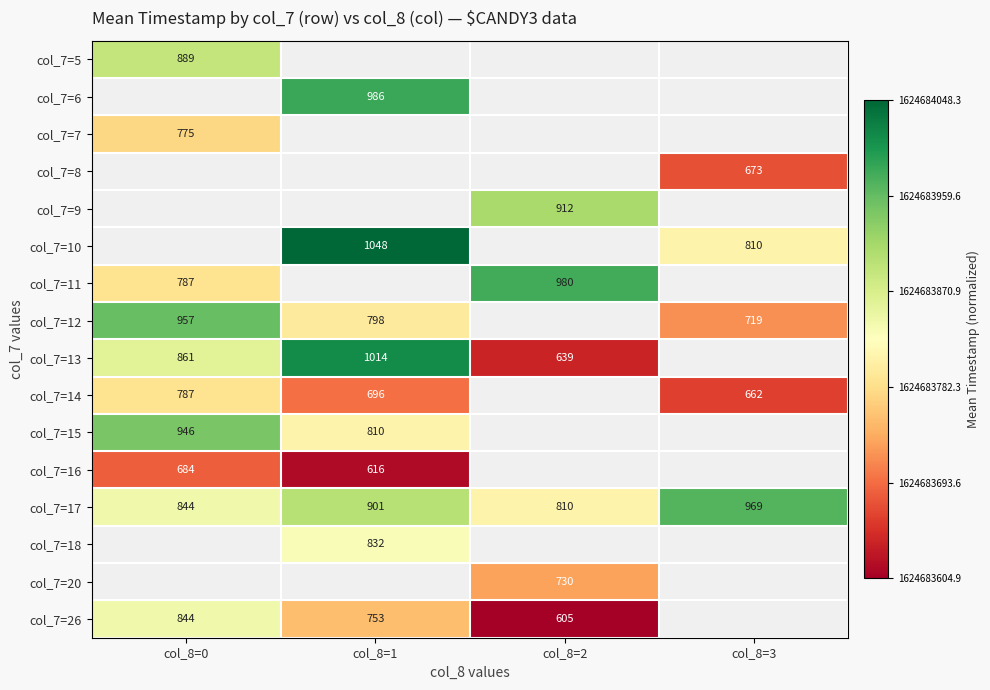

Is the value of col_7=13 at col_8=2 greater than the value of col_7=10 at col_8=3?

No